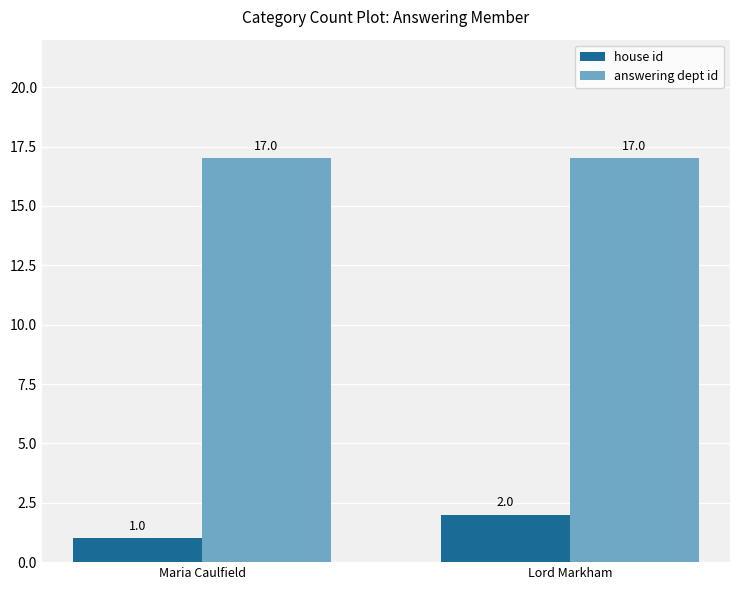

Between Maria Caulfield and Lord Markham, which series saw the biggest shift?

house id